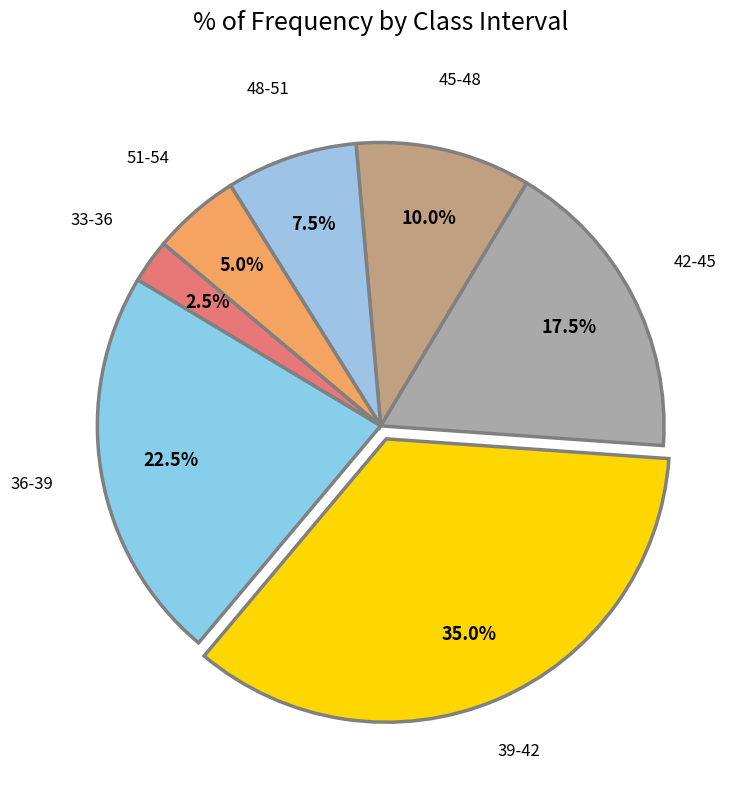

How many slices are in this pie chart?

7